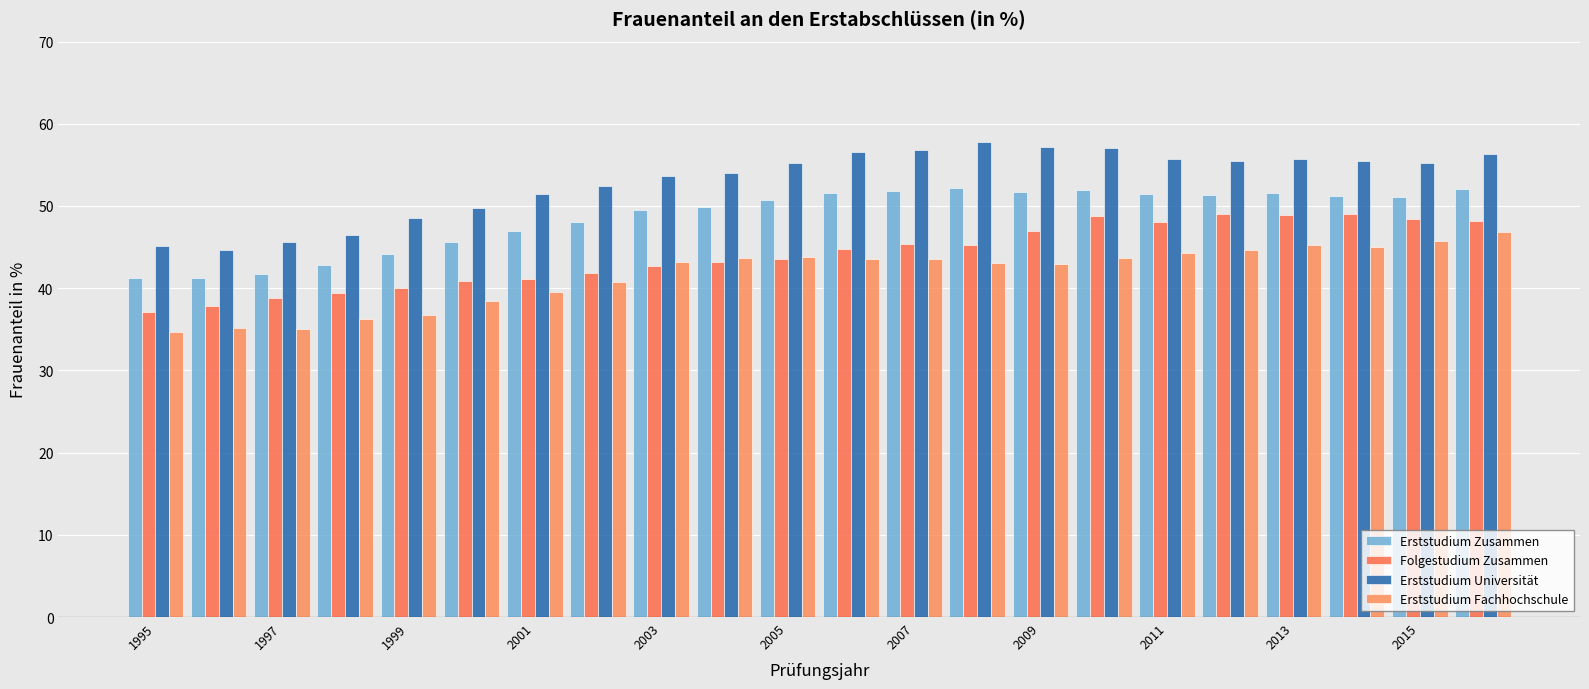

At how many categories does at least one series exceed 57?

2